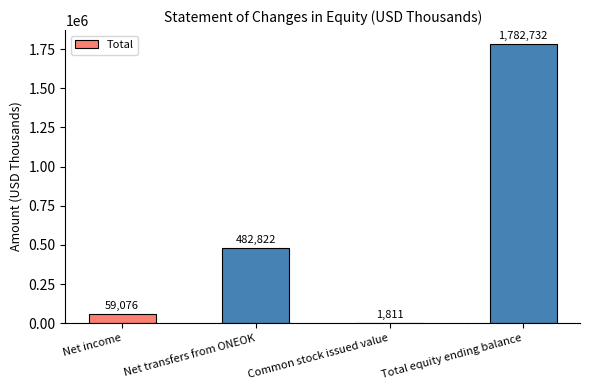

Reading left to right, what are all the values shown in this chart?

59076	482822	1811	1782732